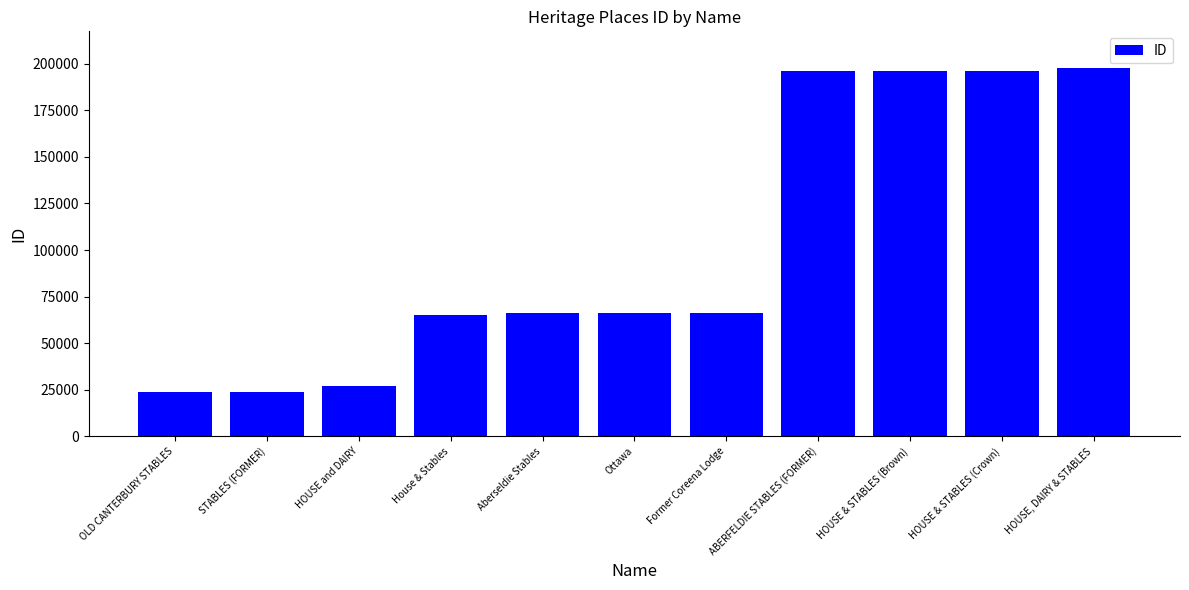

The chart shows a value of 64899 at House & Stables. True or false?

True